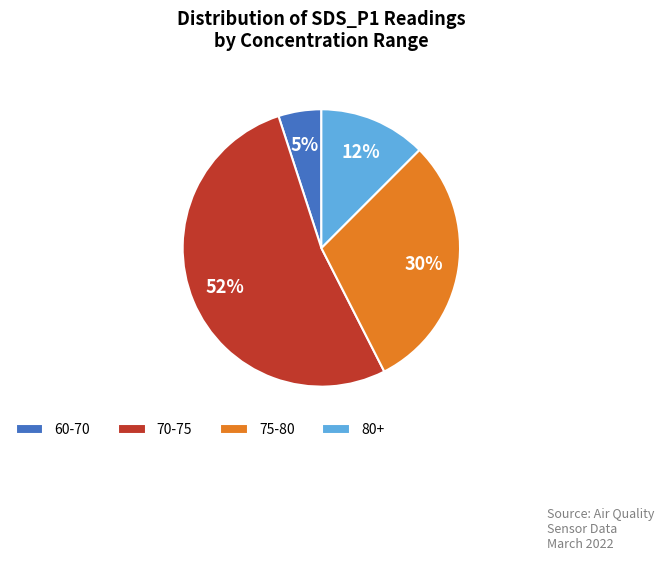

Does any single category account for the majority?

Yes